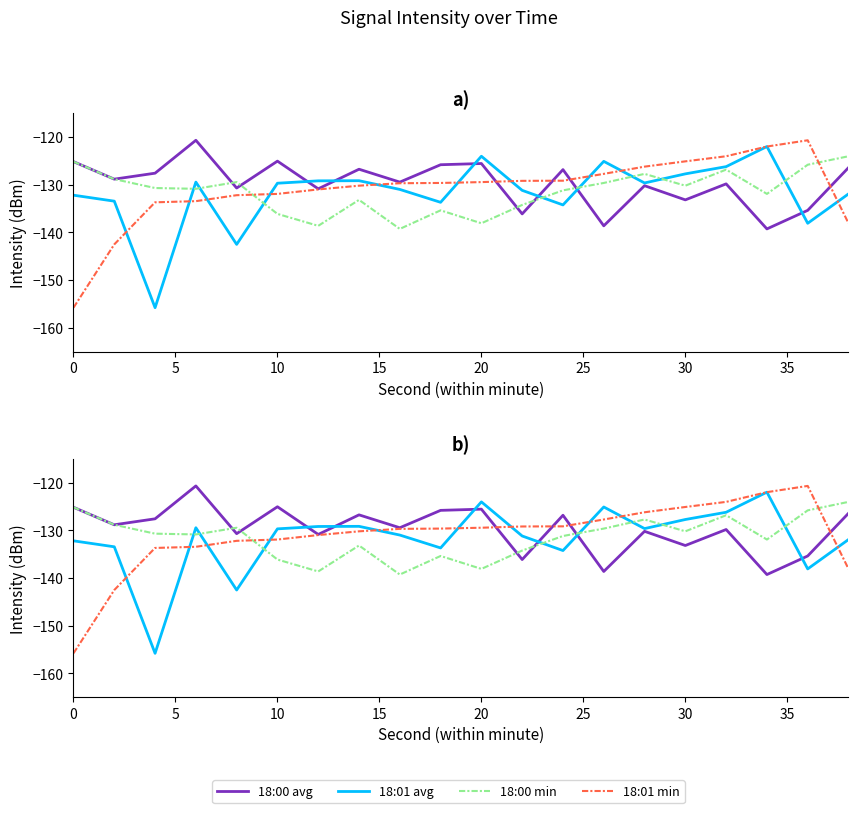

Does the chart have visible grid lines?

No